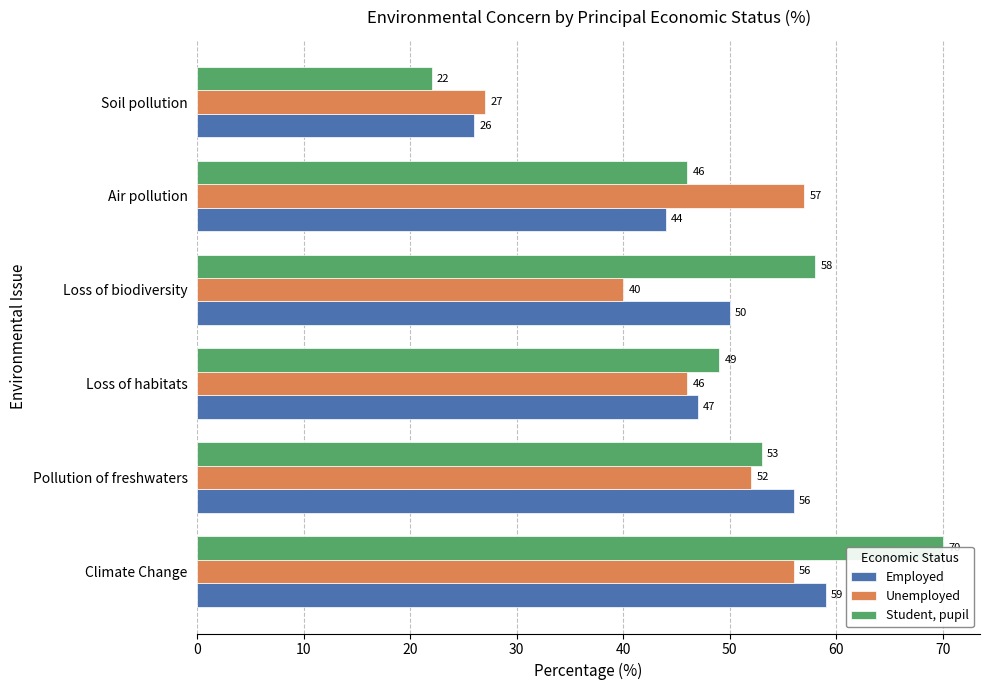

Reading left to right, transcribe all the data shown in this chart.

Employed: 59	56	47	50	44	26
Unemployed: 56	52	46	40	57	27
Student, pupil: 70	53	49	58	46	22